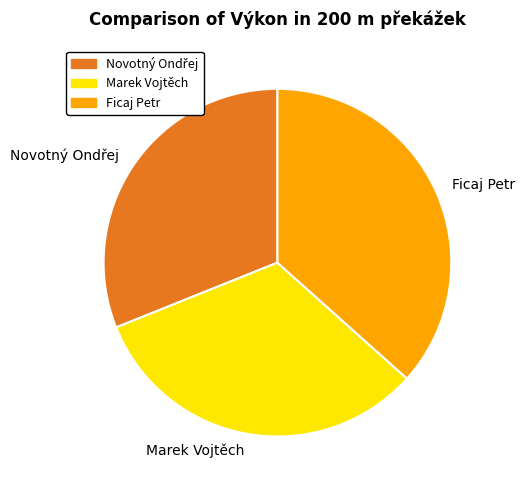

True or false: Marek Vojtěch accounts for 26% of the total.

False